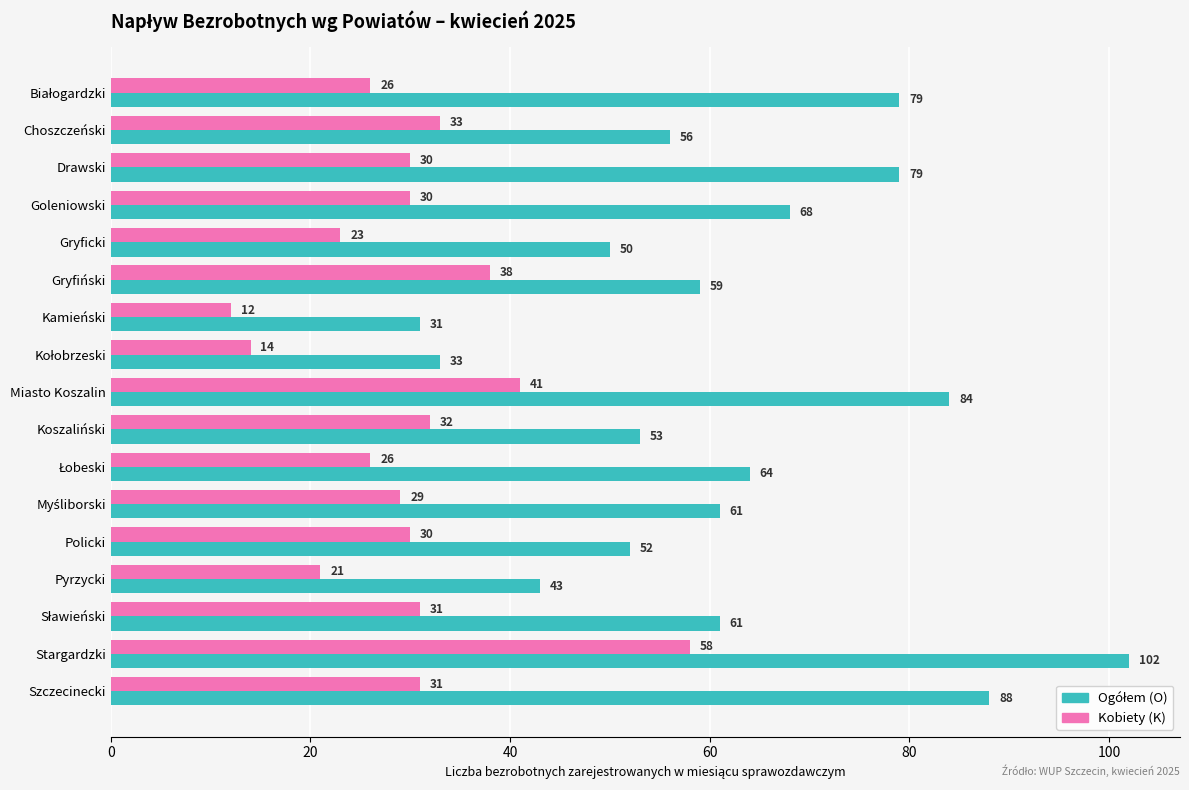

True or false: Kobiety (K) has a value of 21 at Pyrzycki.

True